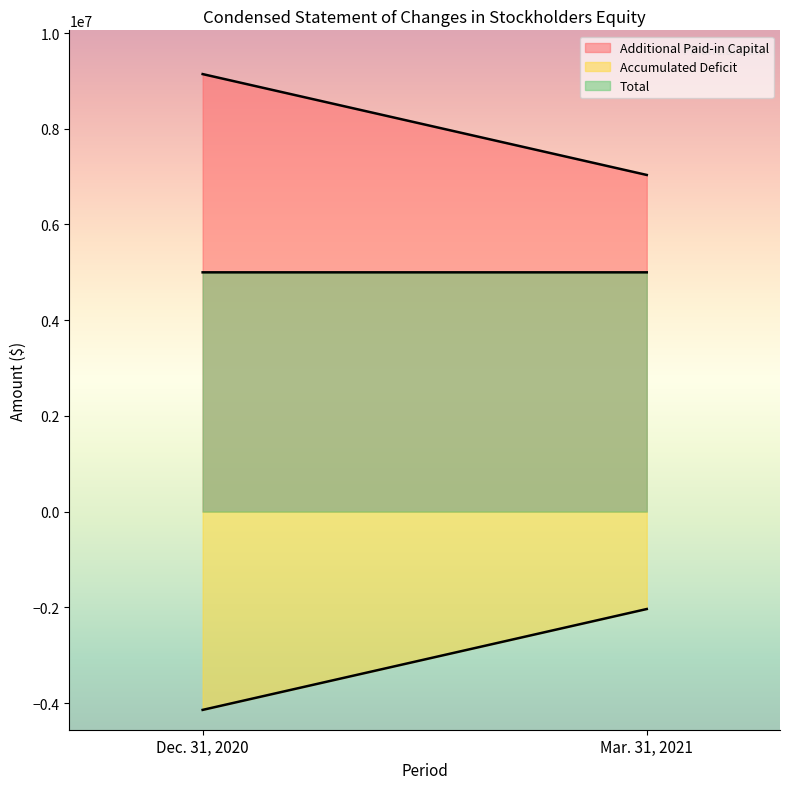

What is the difference between the Total values at Mar. 31, 2021 and Dec. 31, 2020?

6